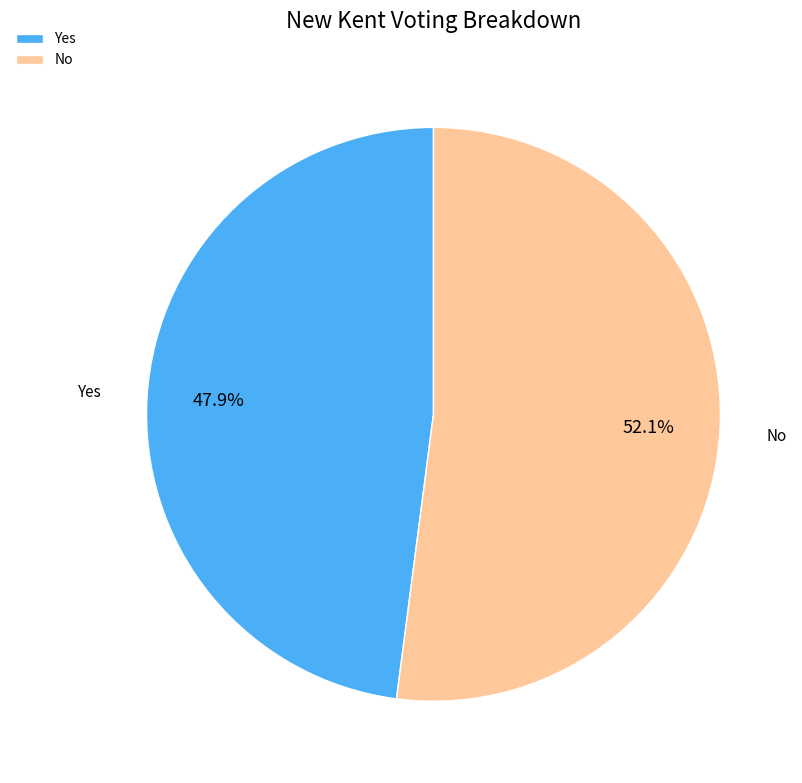

To the nearest percent, what is the average slice percentage?

50%